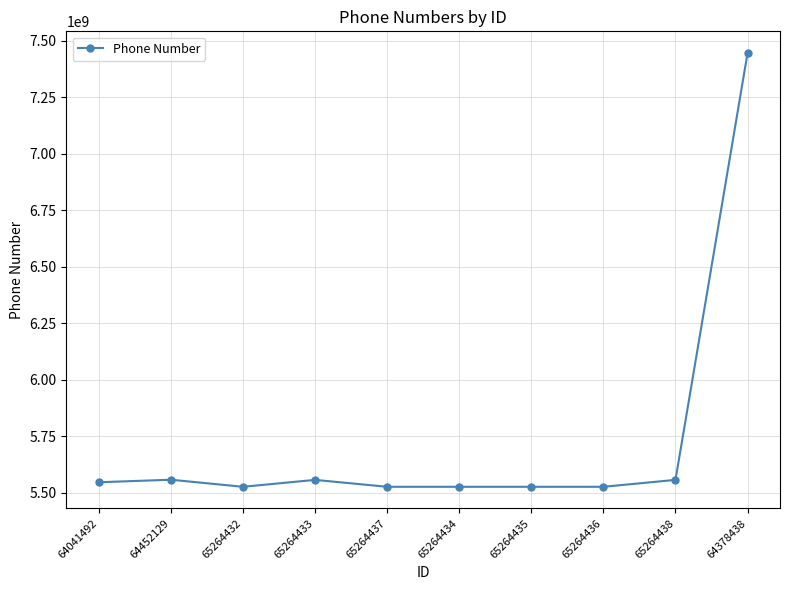

What is the minimum value shown in the chart?

5525836927